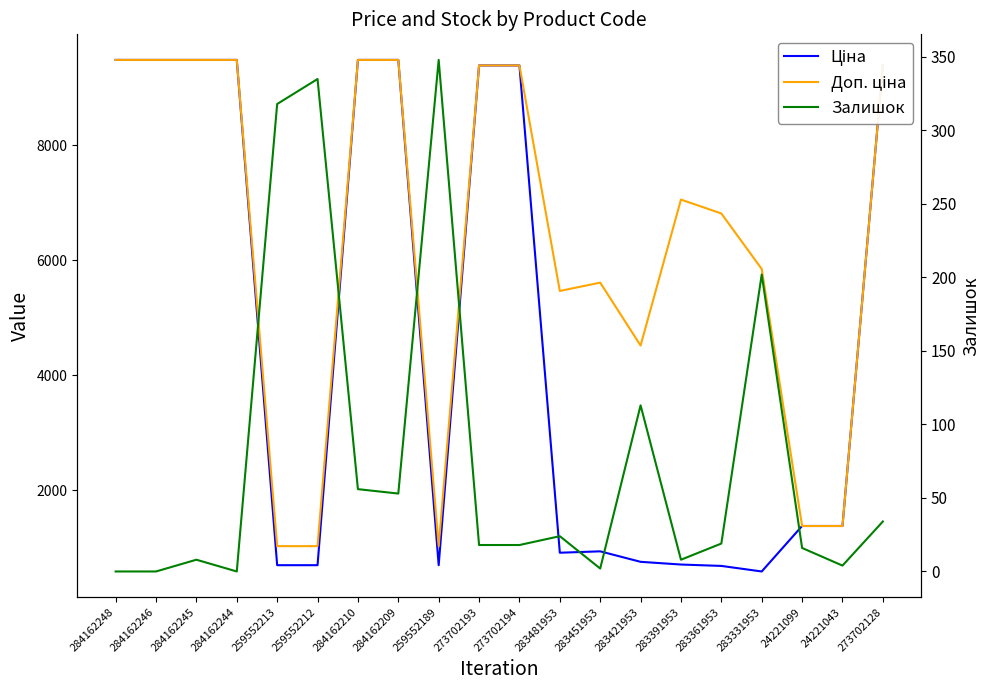

The value of Доп. ціна at 273702128 is 16164.4. True or false?

False